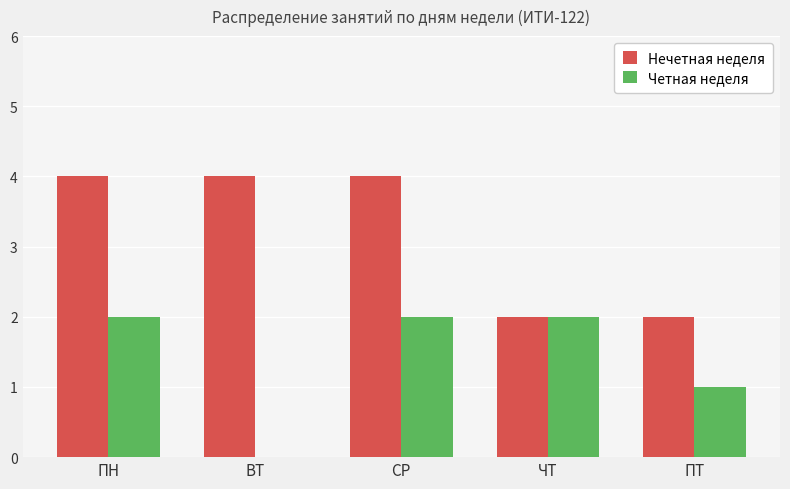

Reading left to right, extract all data points from this chart.

Нечетная неделя: 4	4	4	2	2
Четная неделя: 2	0	2	2	1